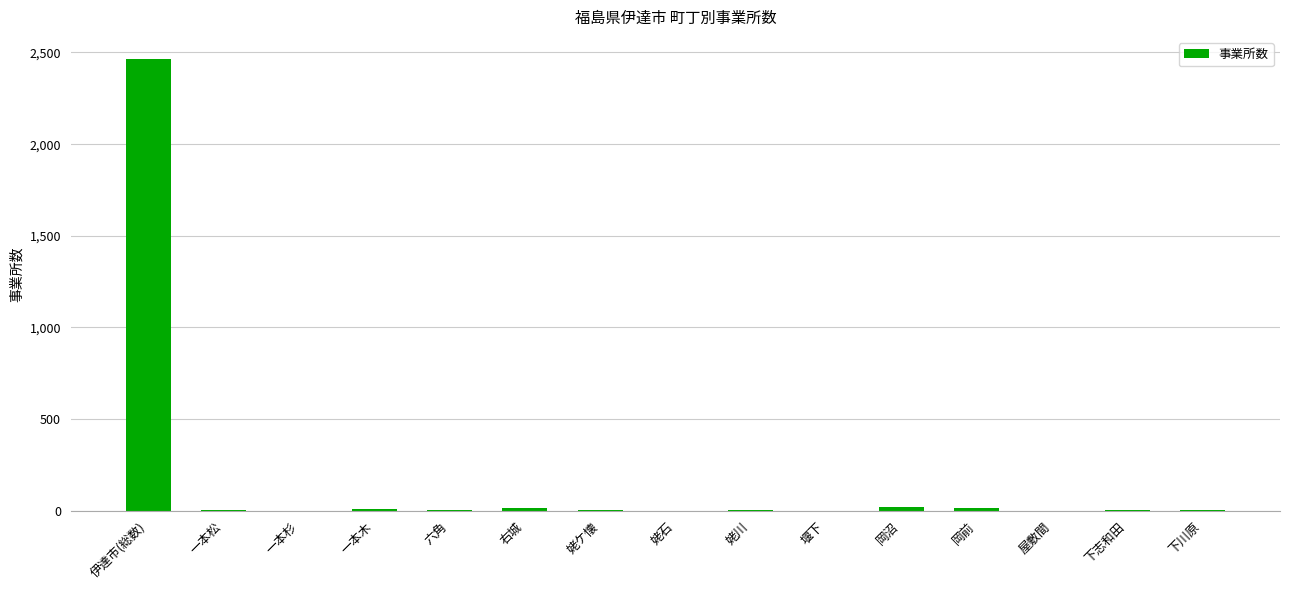

How many categories are shown in the chart?

15